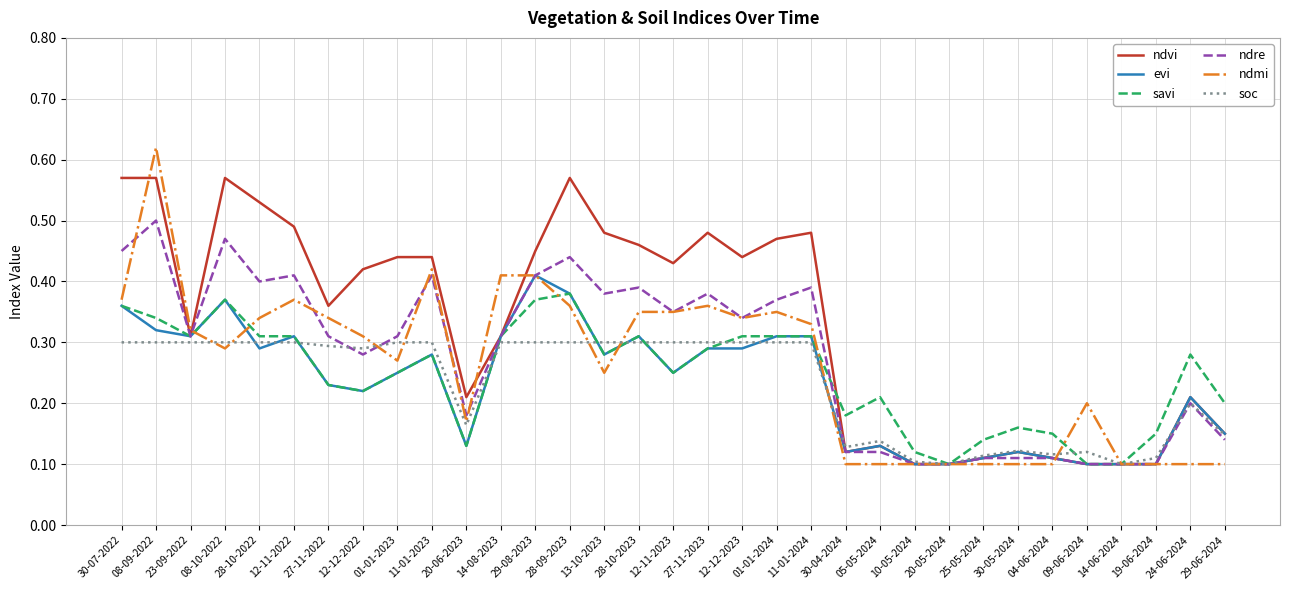

Which series changed the most between 12-12-2022 and 27-11-2023?

ndre